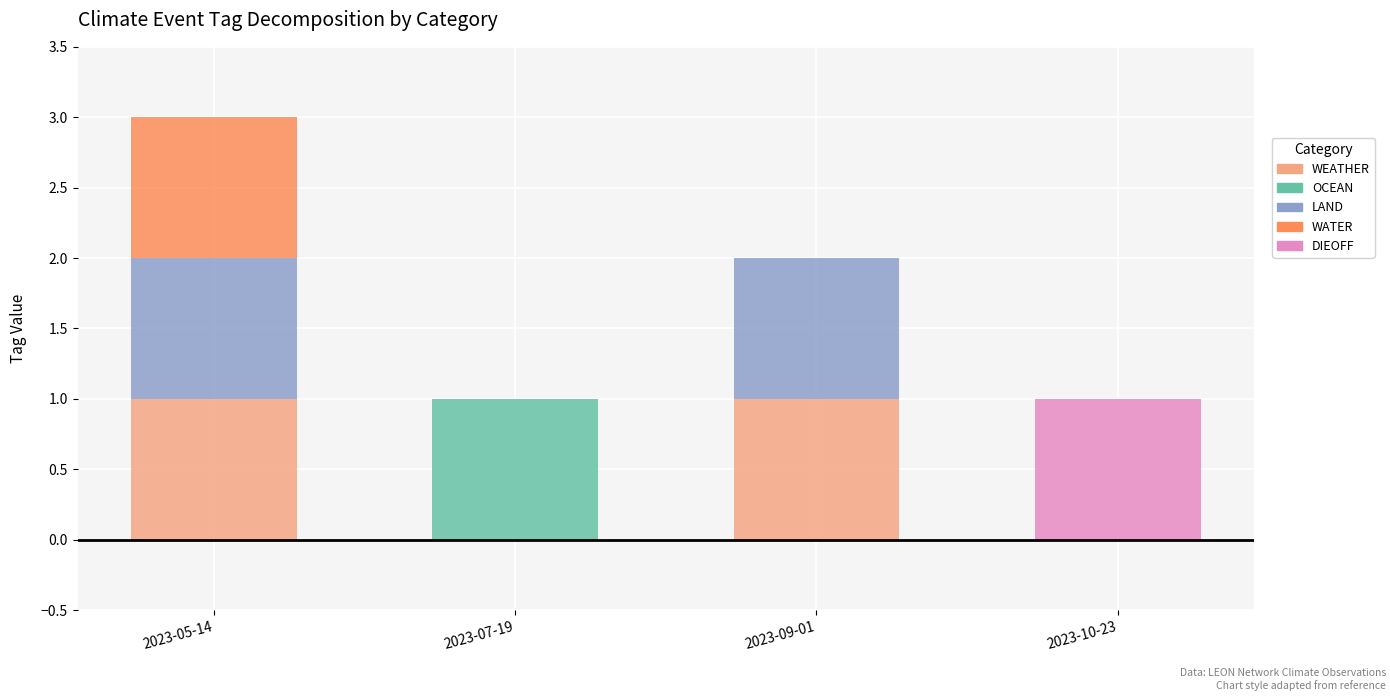

At which category is the sum across all series the highest?

2023-05-14